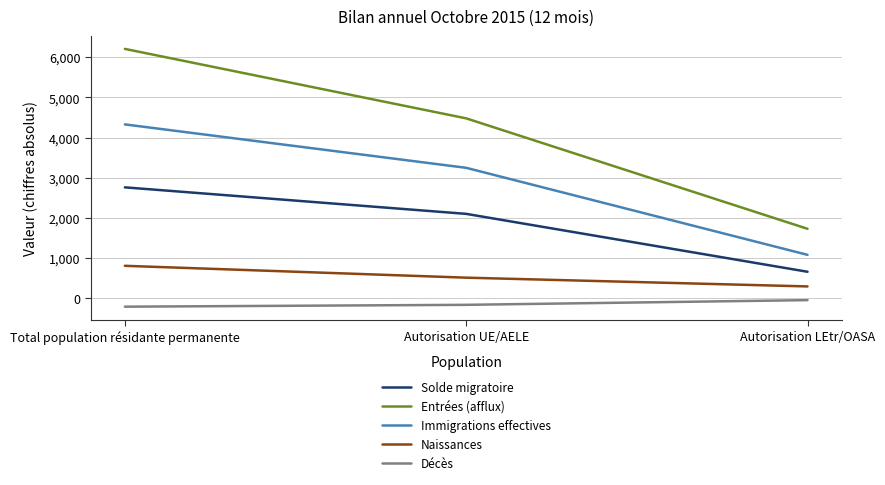

What is the minimum value for Entrées (afflux)?

1729